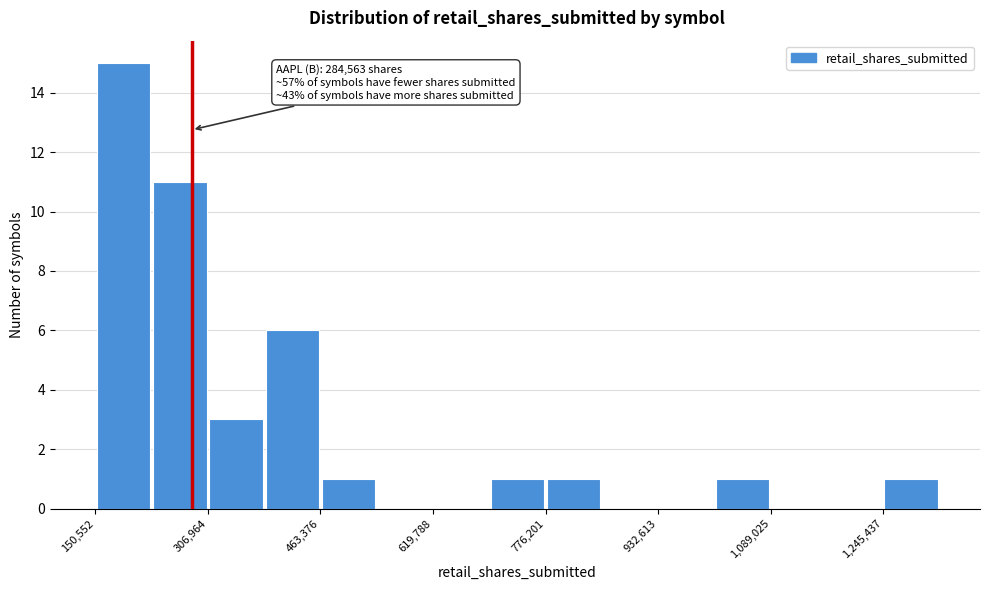

Read against the x-axis, roughly where is the centre of the tallest bar?

180000